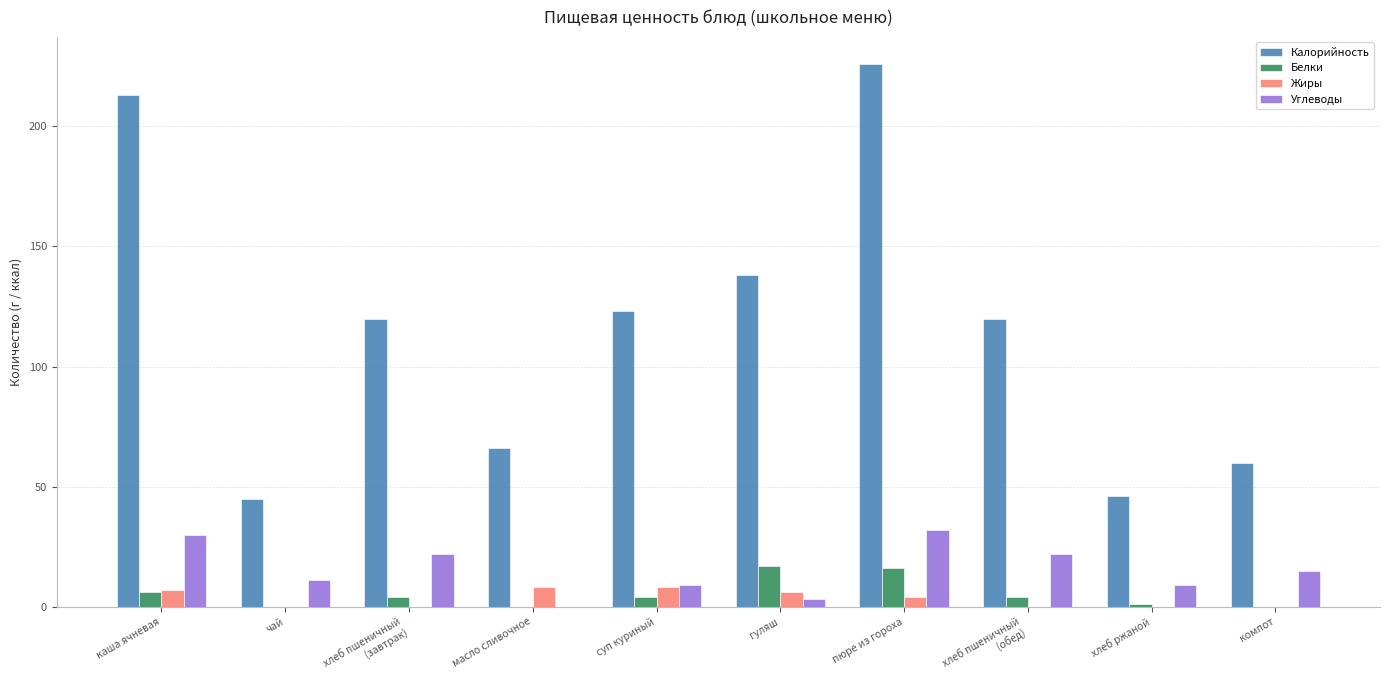

Is the value of Калорийность at масло сливочное greater than the value of Углеводы at хлеб ржаной?

Yes